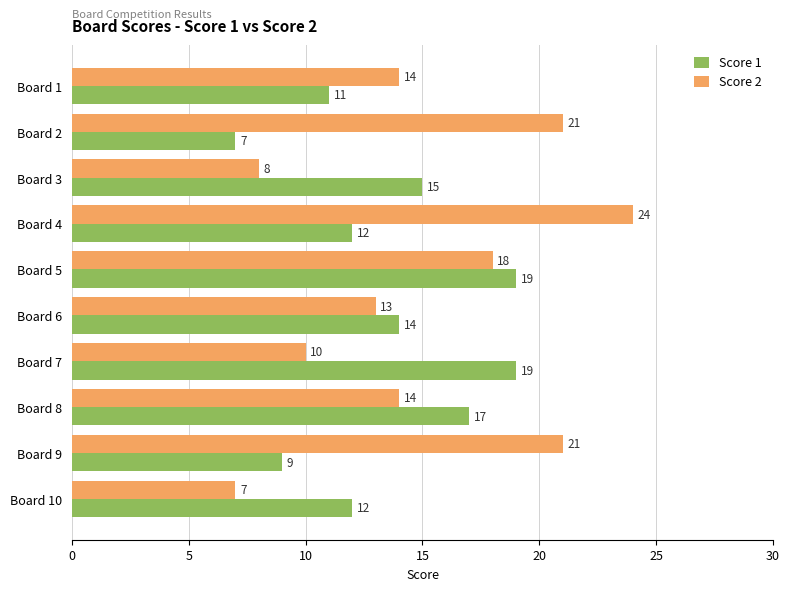

At which category is the sum across all series the highest?

Board 5